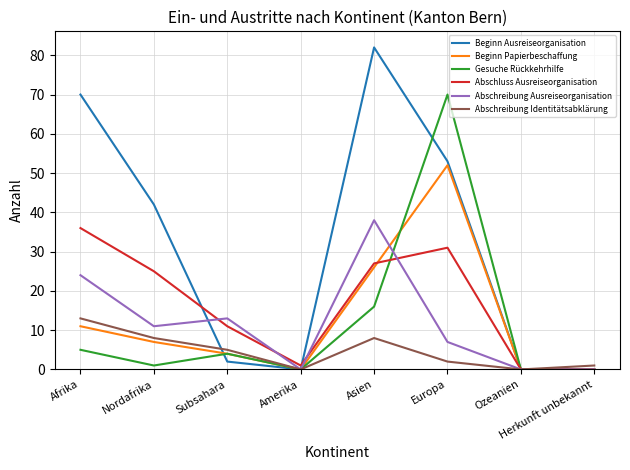

What is the sum of all Abschluss Ausreiseorganisation values?

131